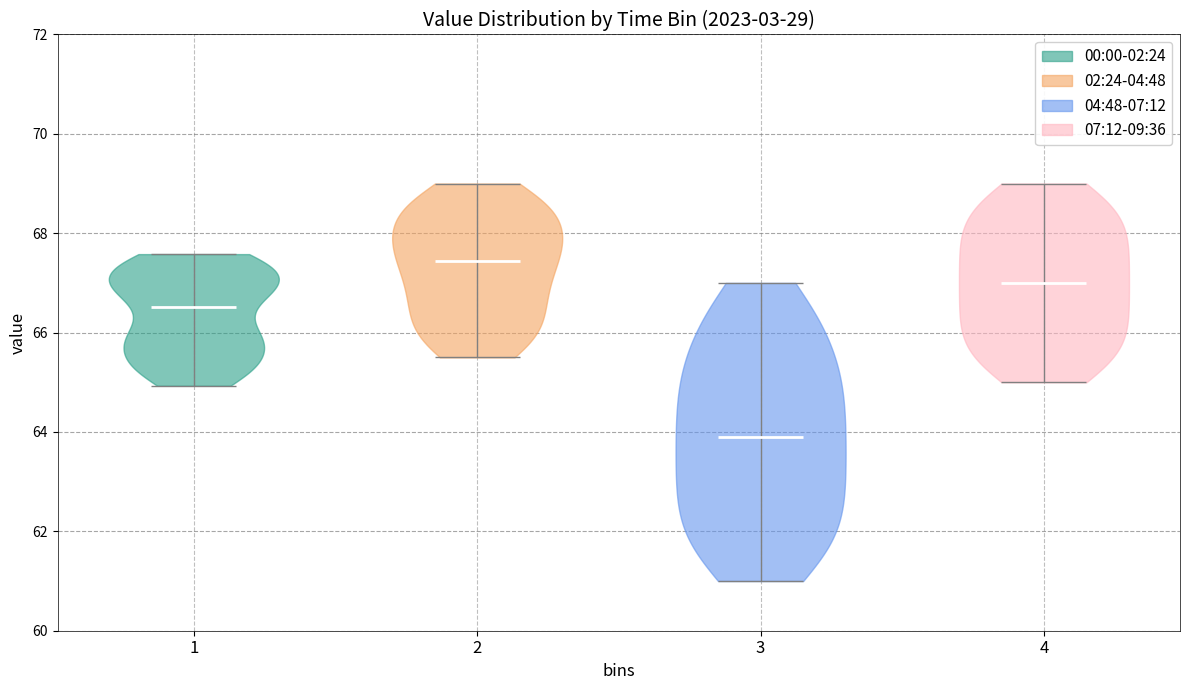

Reading left to right, read every violin against the y-axis: where its median line is, and the lowest and highest points it reaches. The values are not printed on the chart, so give them approximately, as read against the axis.

1: median line 66.6, lowest point 65.0, highest point 67.6
2: median line 67.4, lowest point 65.6, highest point 69.0
3: median line 64.0, lowest point 61.0, highest point 67.0
4: median line 67.0, lowest point 65.0, highest point 69.0